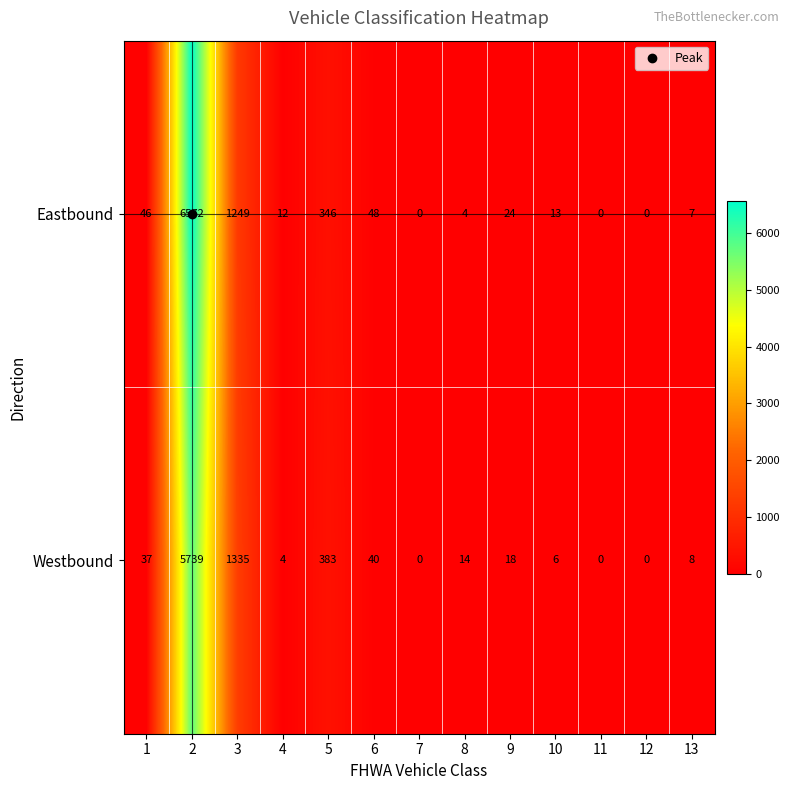

What is the difference between the maximum and minimum values in the Westbound series?

5739